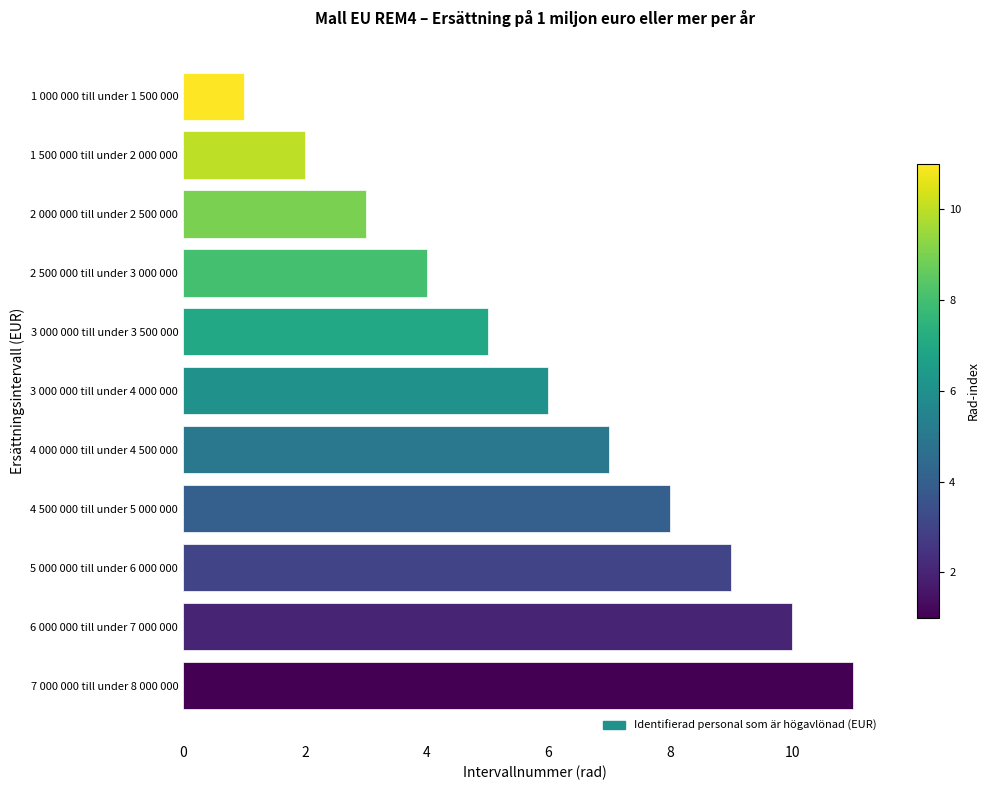

How many bars are there in total?

11